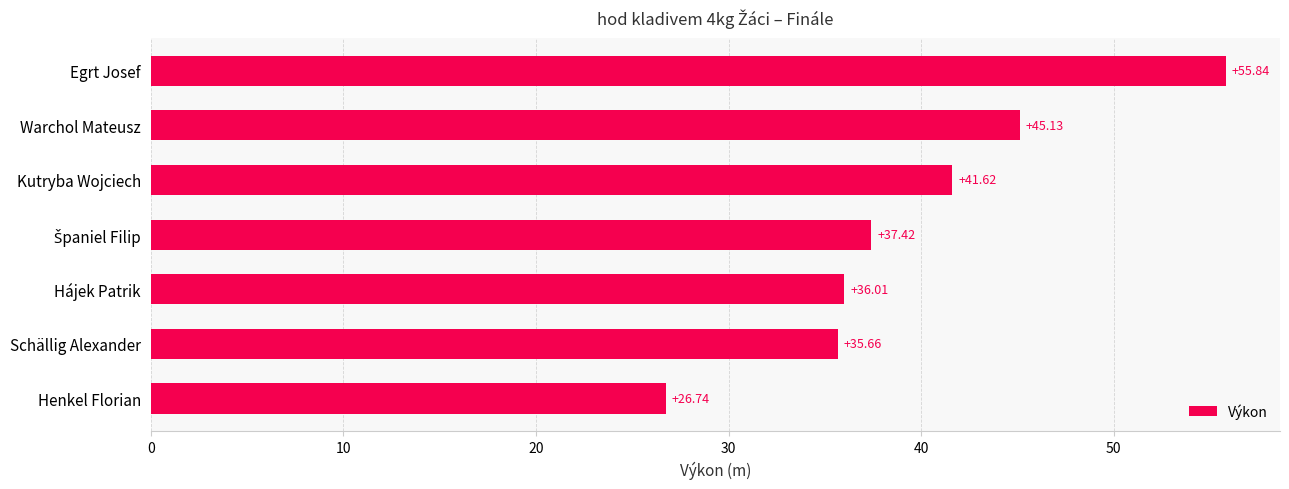

What is the ratio of the value at Kutryba Wojciech to the value at Egrt Josef?

0.7